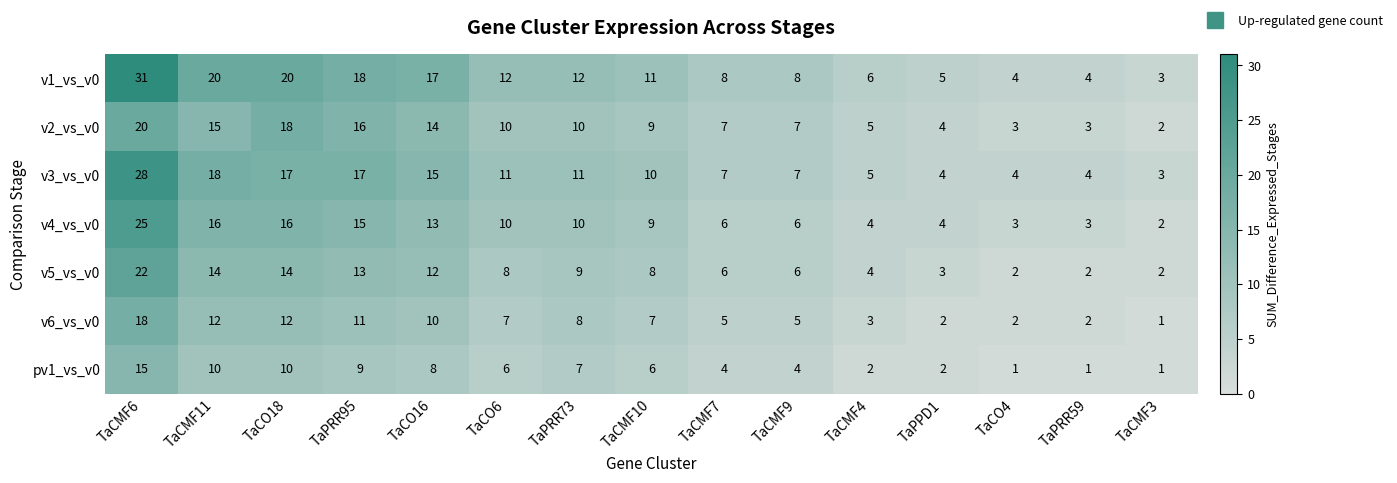

Which series has the largest range (max minus min)?

v1_vs_v0